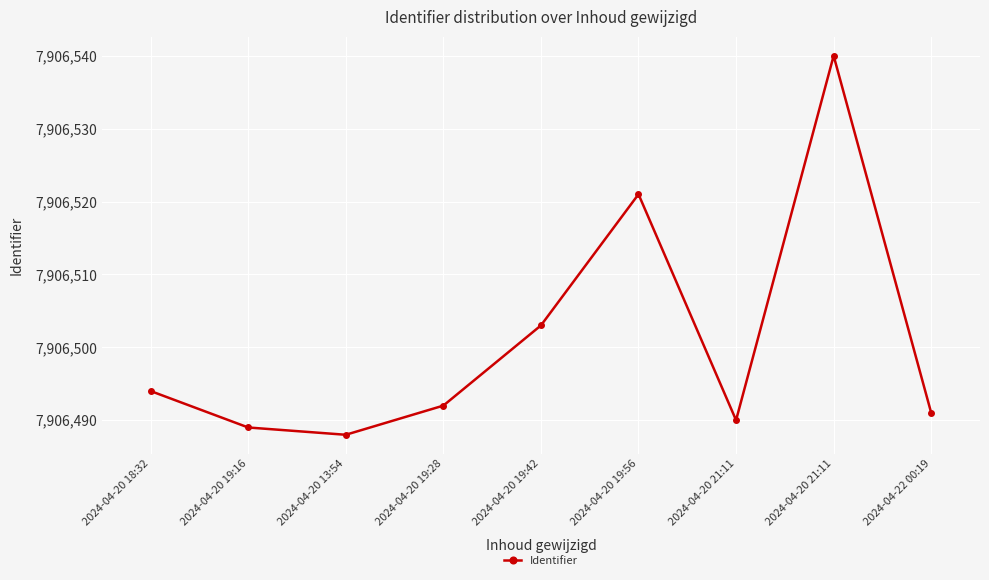

List the labels in order of value, largest first.

2024-04-20 21:11, 2024-04-20 19:56, 2024-04-20 19:42, 2024-04-20 18:32, 2024-04-20 19:28, 2024-04-22 00:19, 2024-04-20 21:11, 2024-04-20 19:16, 2024-04-20 13:54